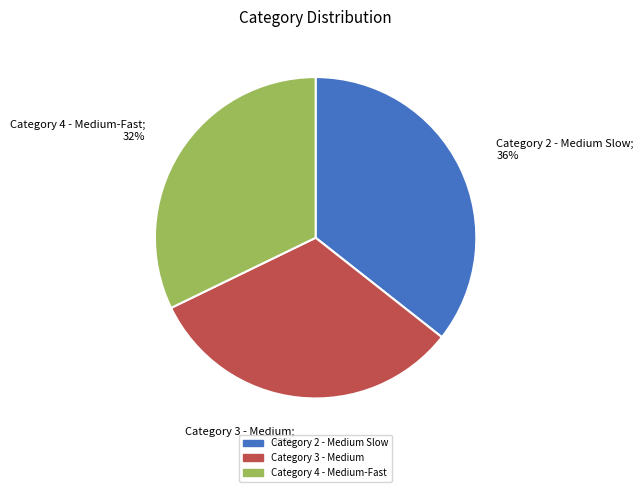

True or false: Category 4 - Medium-Fast accounts for 18% of the total.

False